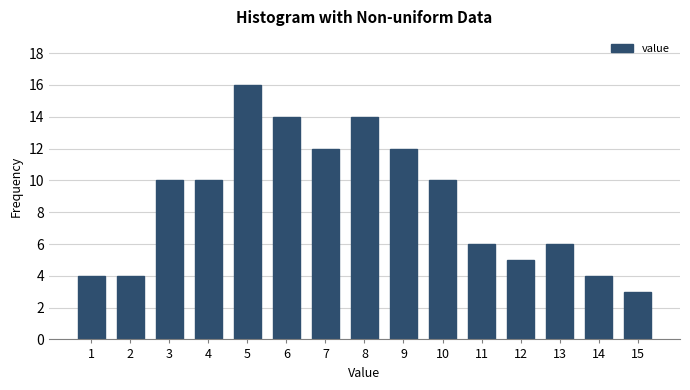

Reading left to right, extract all data points from this chart.

1=4	2=4	3=10	4=10	5=16	6=14	7=12	8=14	9=12	10=10	11=6	12=5	13=6	14=4	15=3